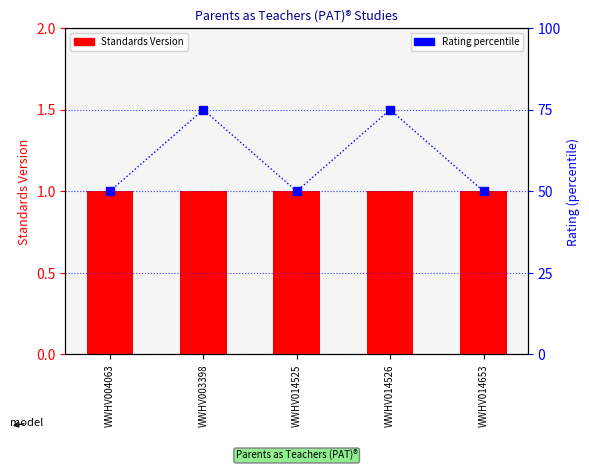

List the series in order of their overall mean, lowest first.

Standards Version, Rating percentile